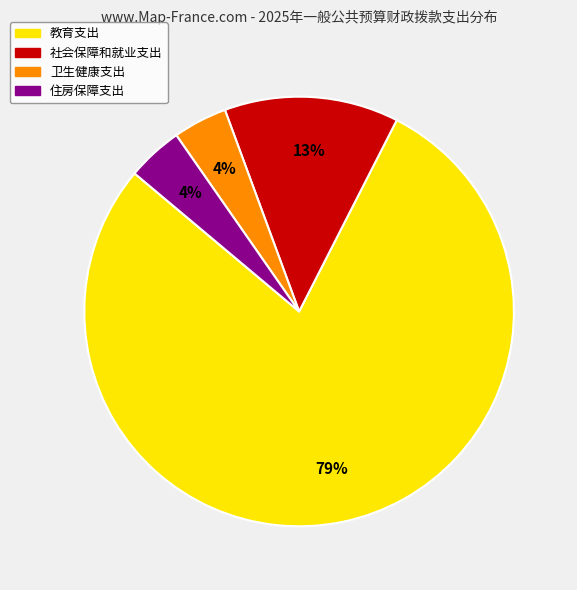

Which category has the biggest portion of the pie?

教育支出